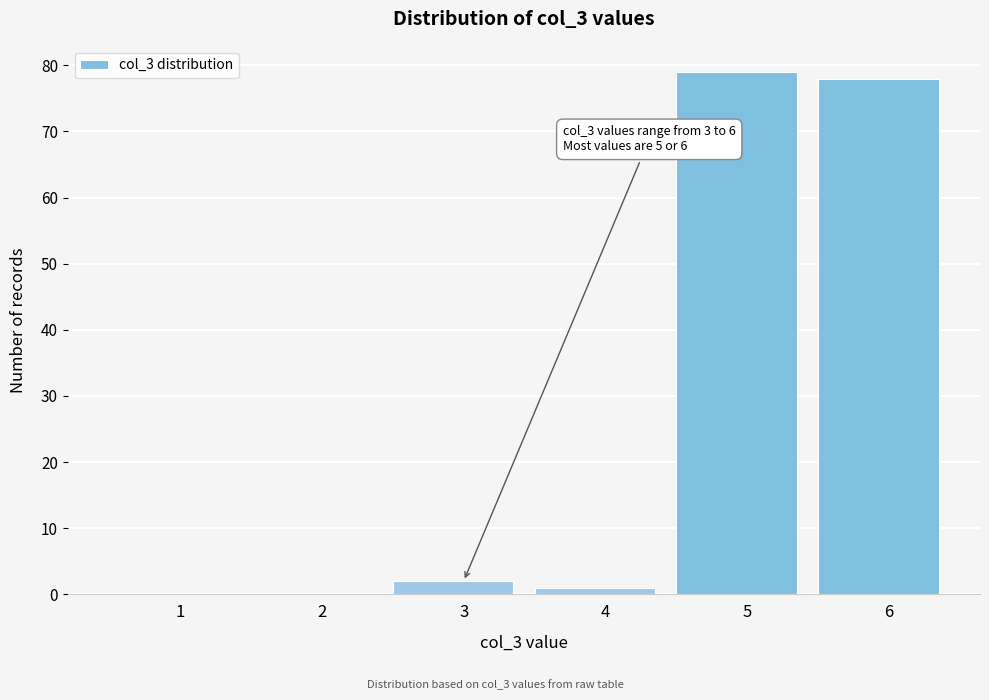

Reading left to right, list all the values displayed in this chart.

1=0	2=0	3=2	4=1	5=79	6=78